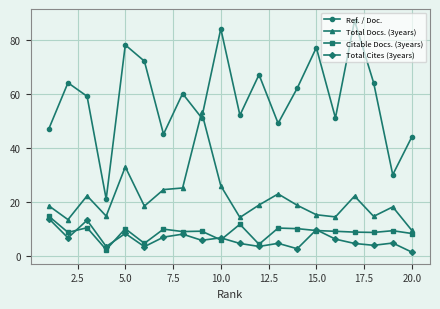

What is the value of the Ref. / Doc. point at the 19th from the left?

30.0